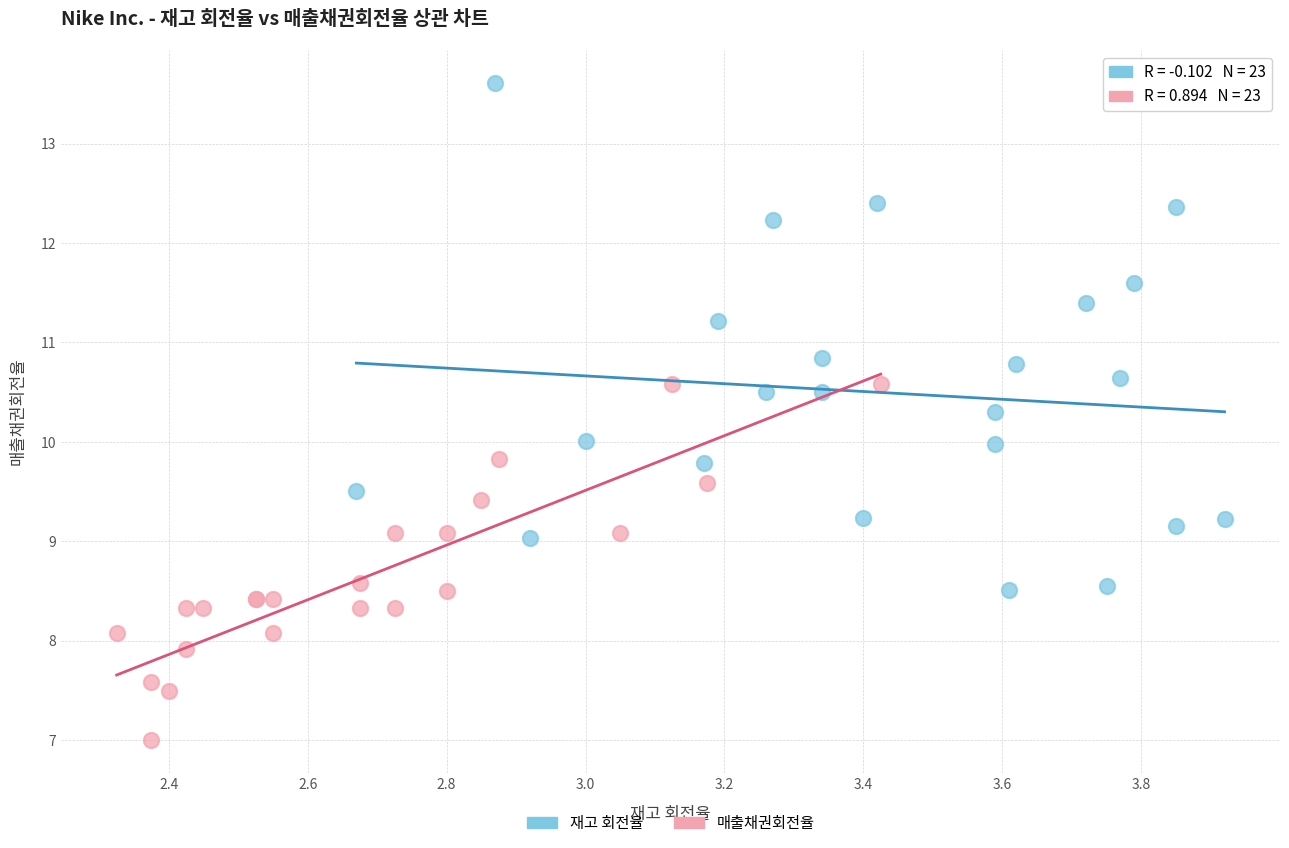

Which series reaches the maximum Y coordinate?

재고 회전율